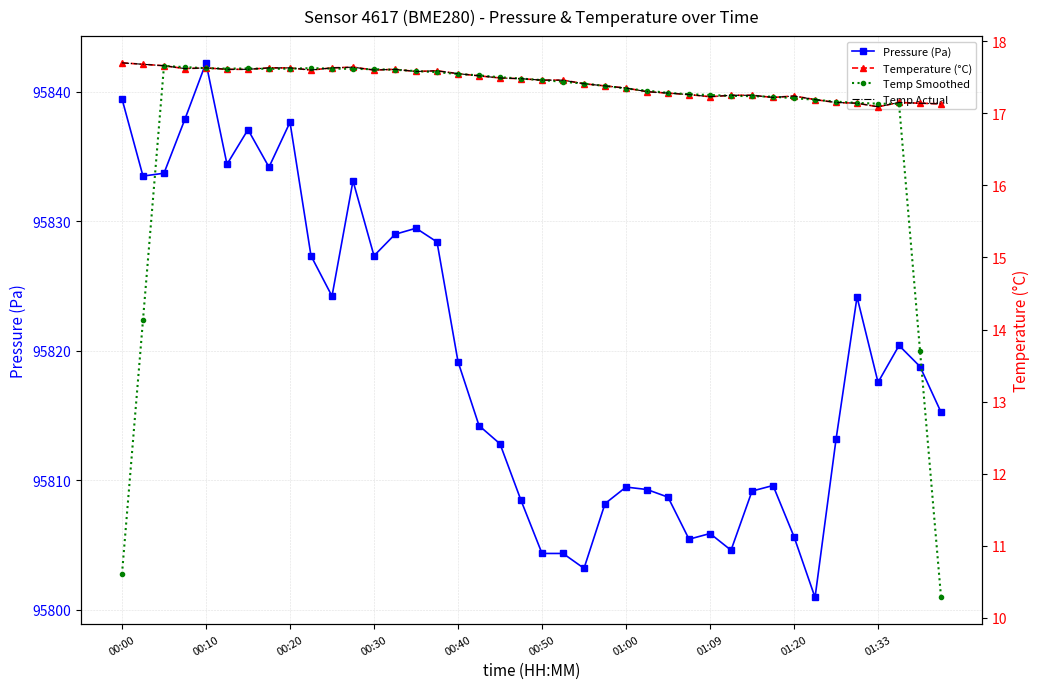

Which category has the highest value in the Temp Actual series?

00:00